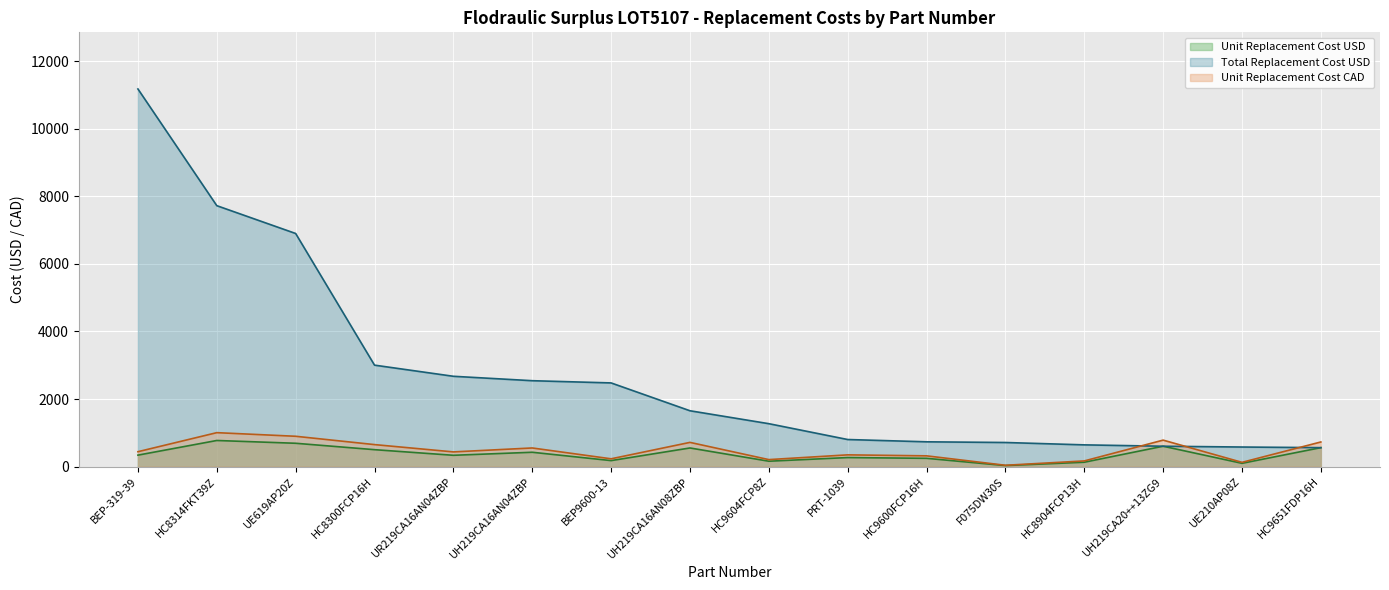

What is the average value of the Total Replacement Cost USD series?

2753.0